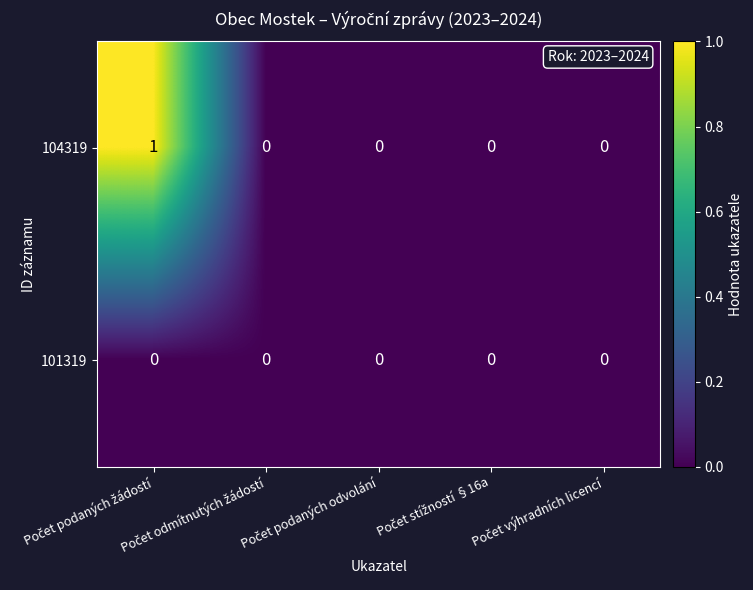

Which series has the largest total across all categories?

104319